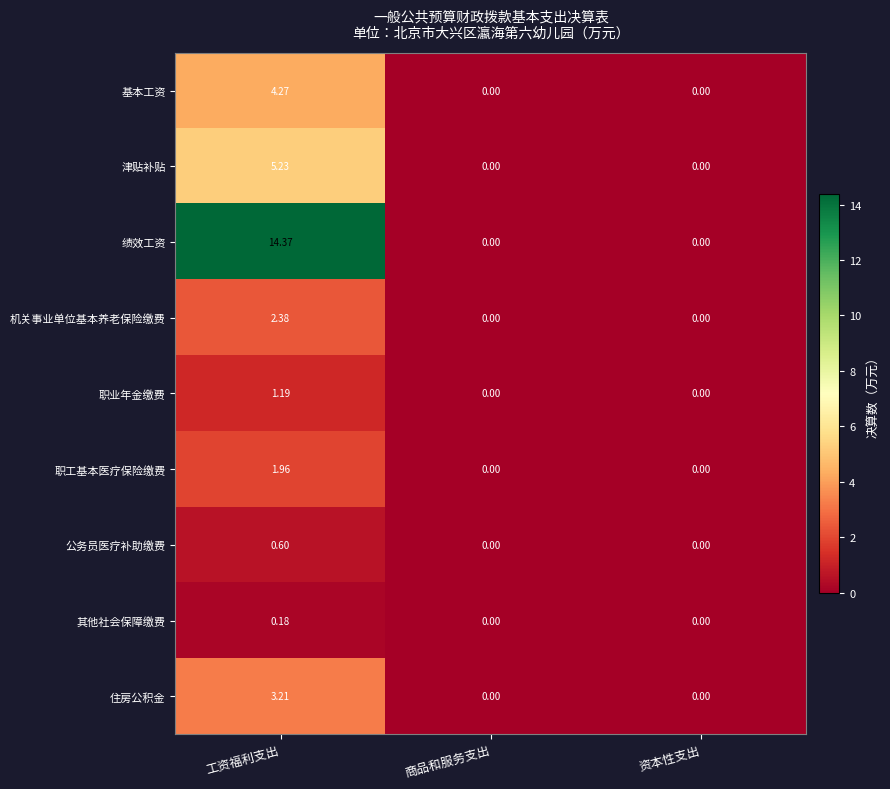

At which label does 绩效工资 reach its peak?

工资福利支出